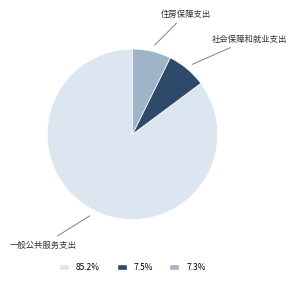

Which has a higher value, 住房保障支出 or 一般公共服务支出?

一般公共服务支出